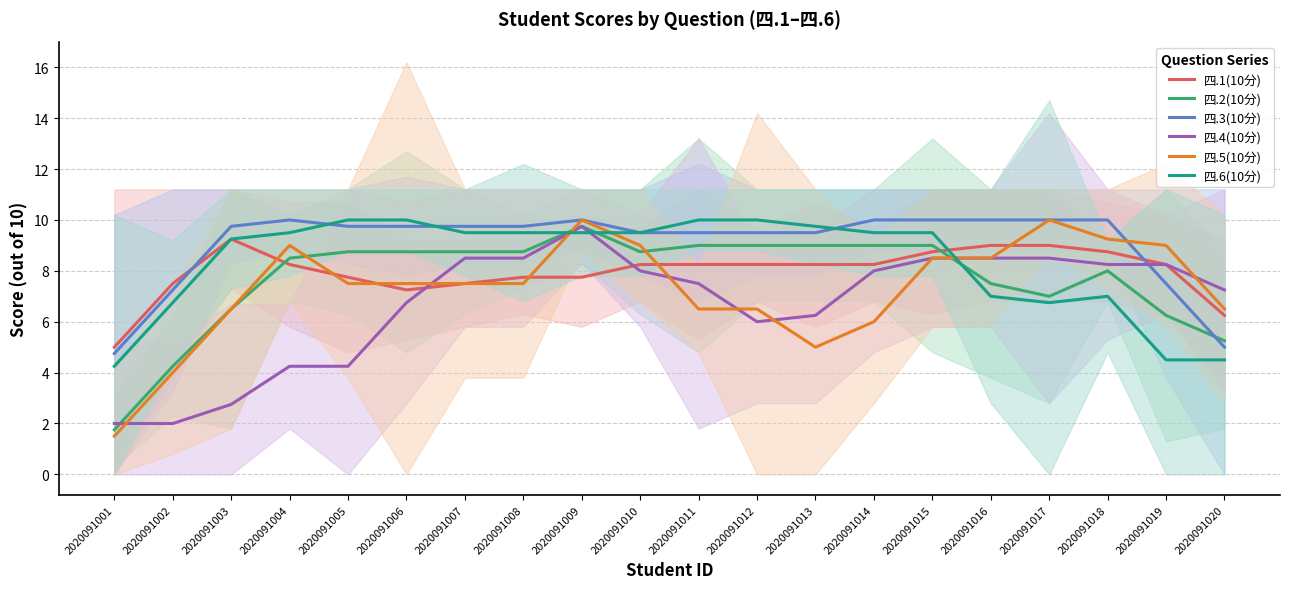

Rank the categories by 四.6(10分) value from highest to lowest.

2020091005, 2020091006, 2020091011, 2020091012, 2020091013, 2020091004, 2020091007, 2020091008, 2020091009, 2020091010, 2020091014, 2020091015, 2020091003, 2020091016, 2020091018, 2020091002, 2020091017, 2020091019, 2020091020, 2020091001